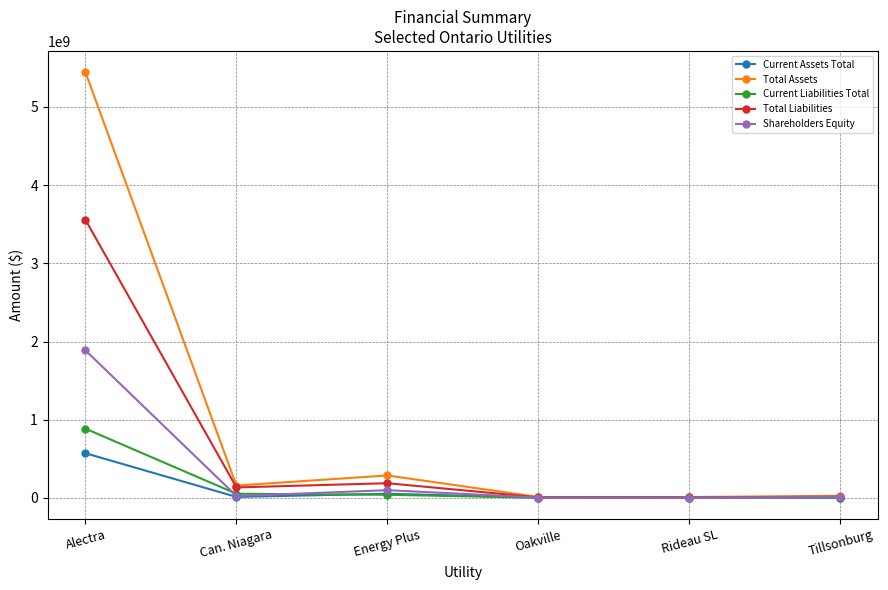

At which category is the sum across all series the highest?

Alectra